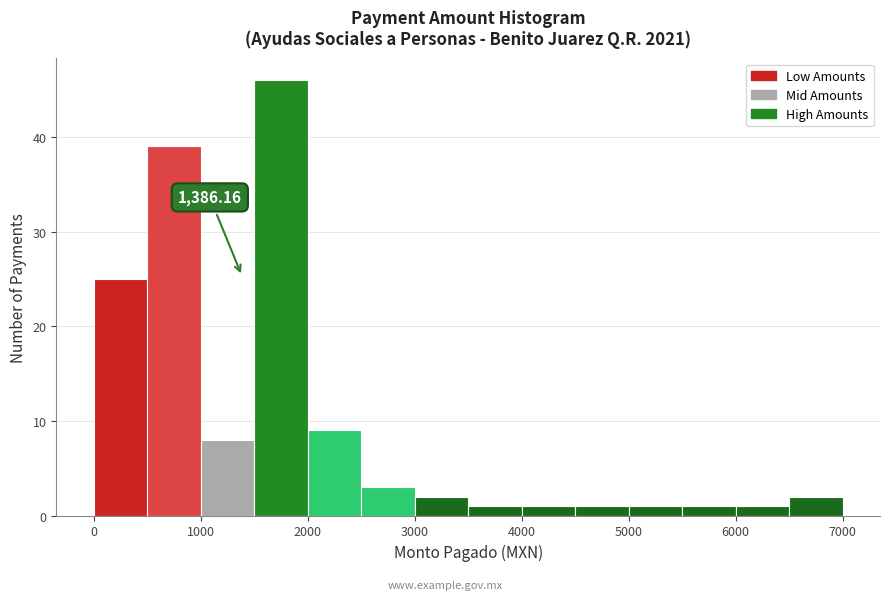

Over which range of the x-axis is the bar tallest?

1500 to 2000